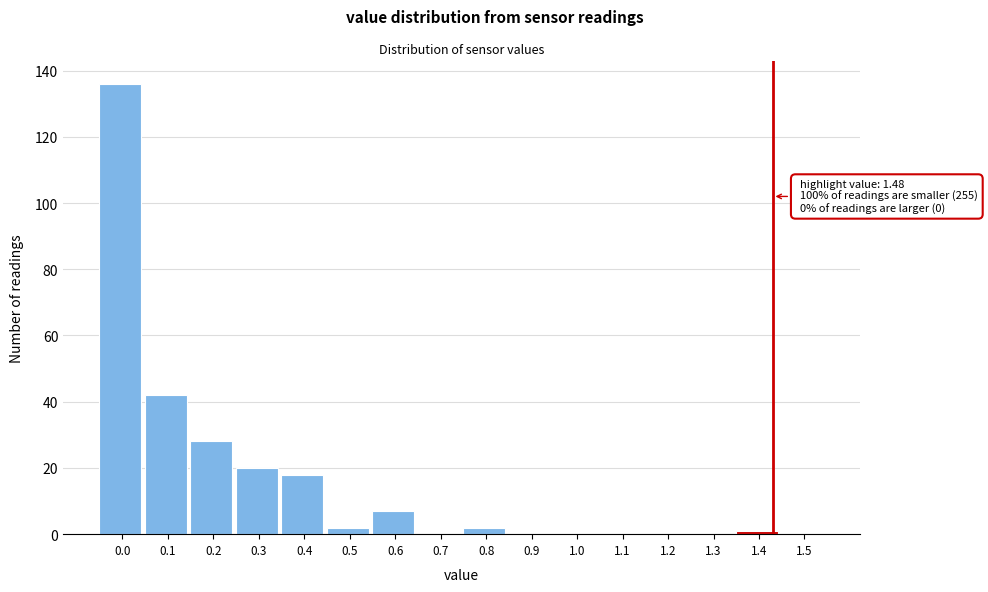

Reading left to right, extract all data points from this chart.

0.0=136	0.1=42	0.2=28	0.3=20	0.4=18	0.5=2	0.6=7	0.7=0	0.8=2	0.9=0	1.0=0	1.1=0	1.2=0	1.3=0	1.4=1	1.5=0